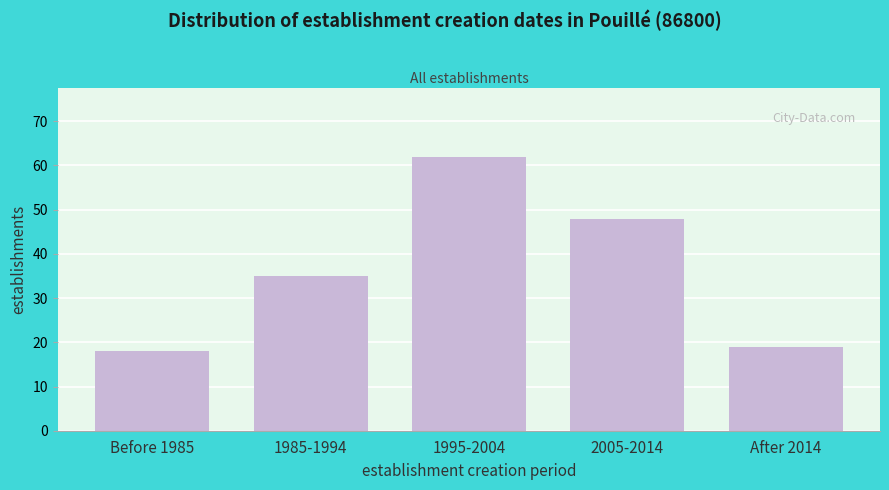

Reading left to right, extract all data points from this chart.

18	35	62	48	19